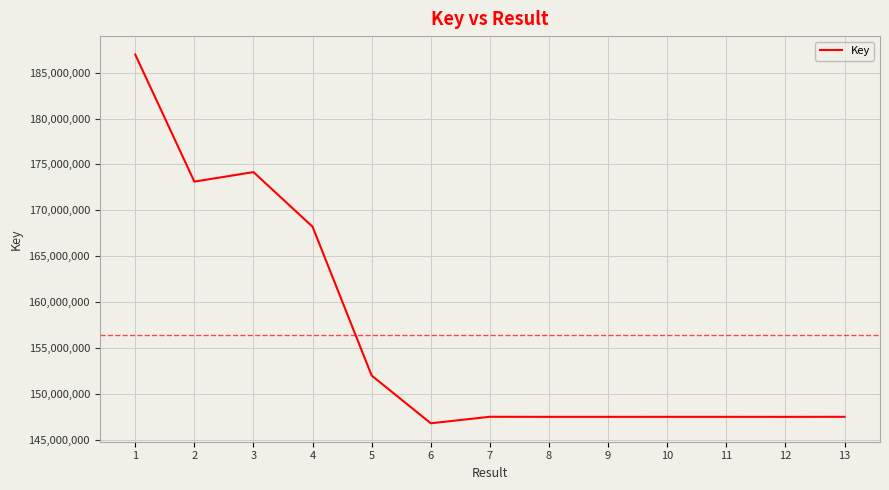

At which category does the data reach its first local valley?

2